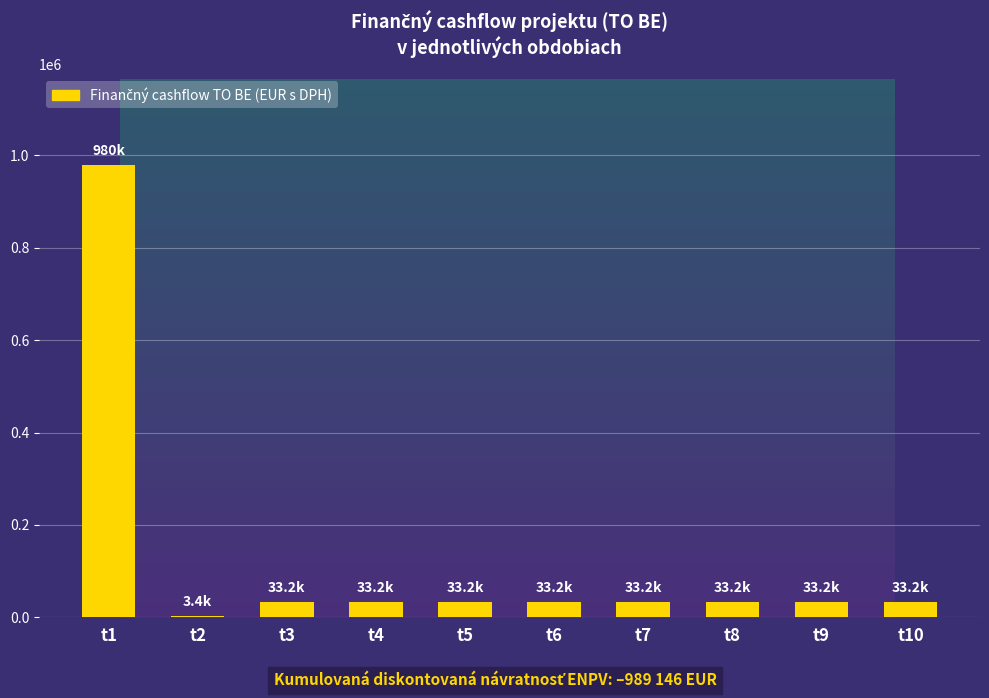

The value at t1 is 979641.4. True or false?

True